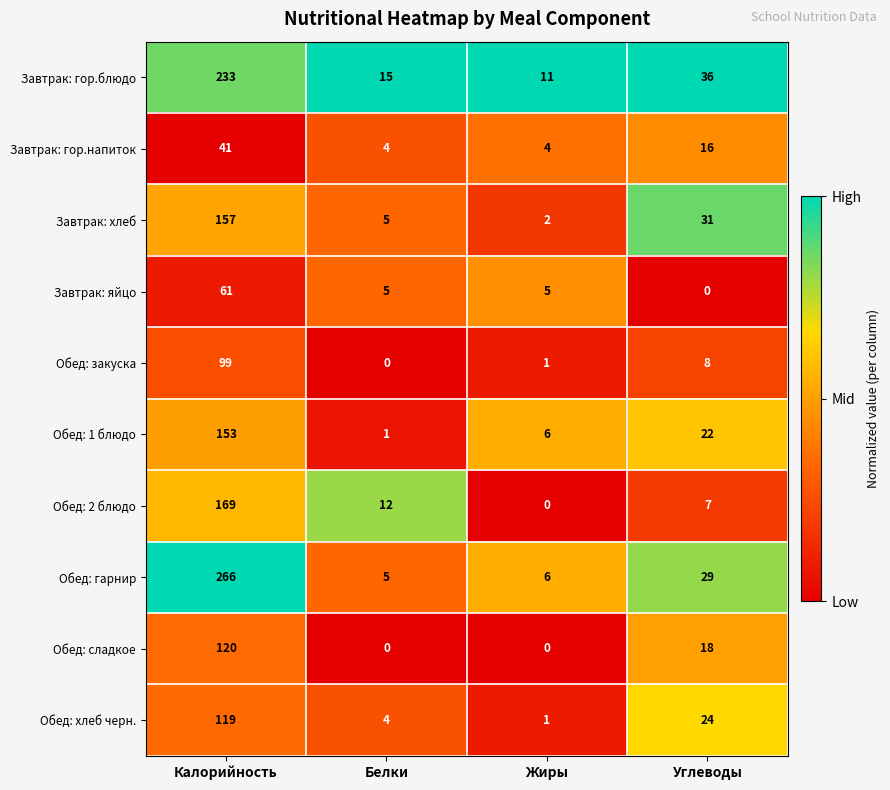

Which series has the largest range (max minus min)?

Обед: гарнир